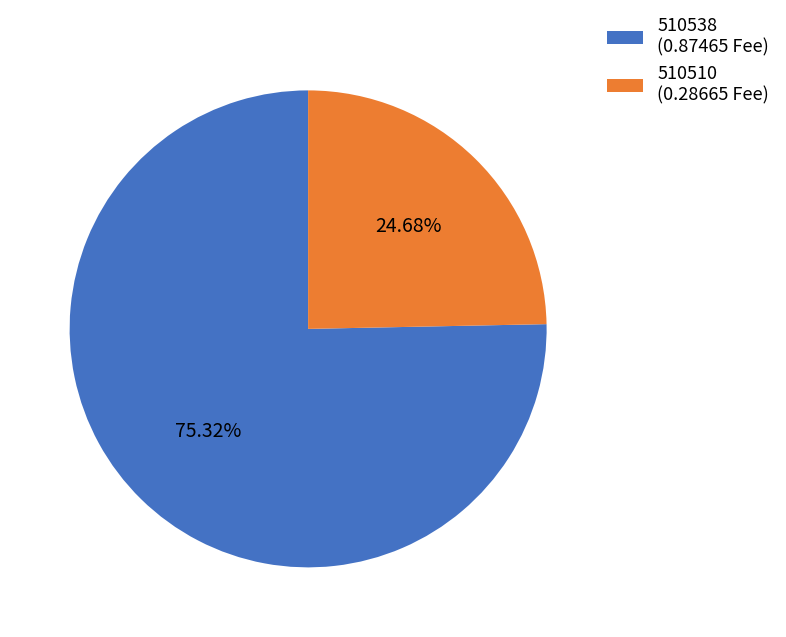

What percentage is the 510510 slice, to the nearest percent?

25%